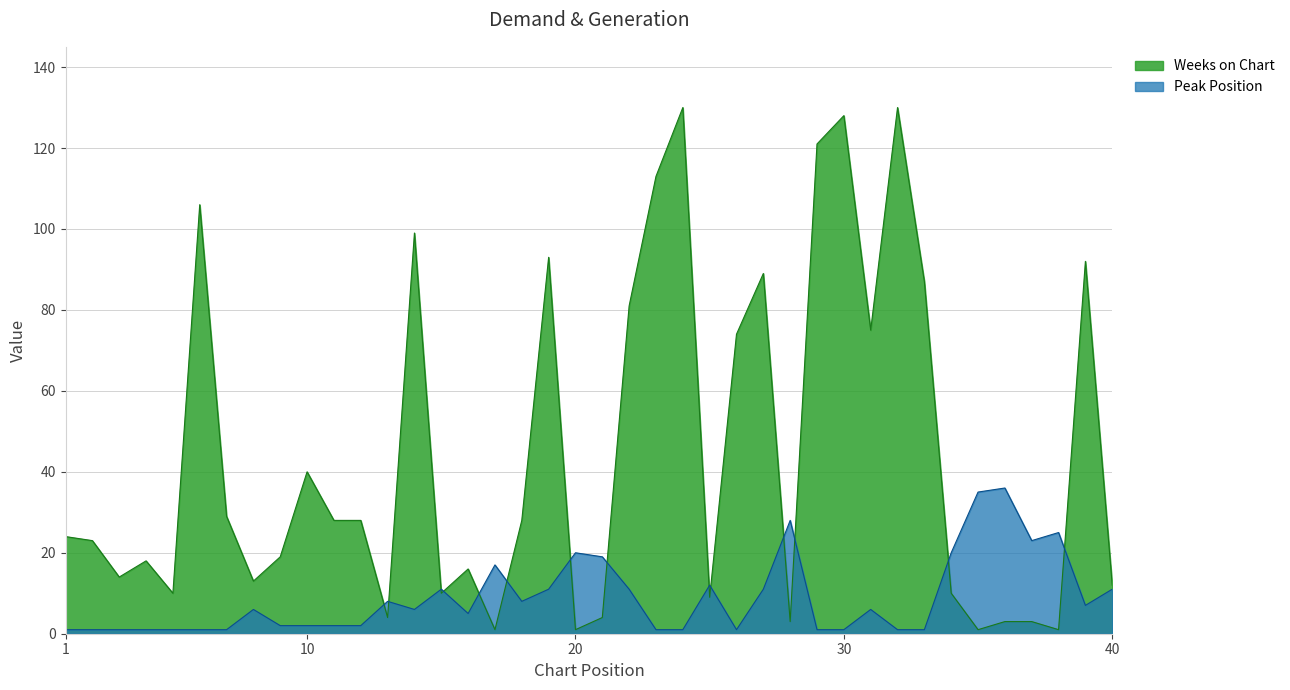

True or false: Weeks on Chart has more than 1 interior local peaks.

True